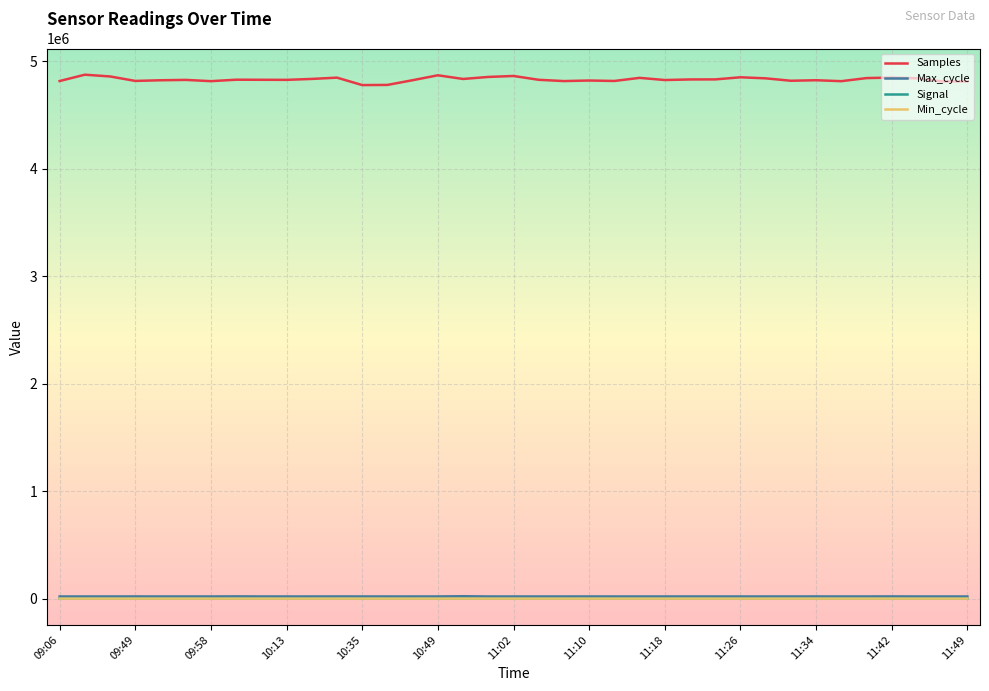

How many Min_cycle values are between 29 and 30?

34